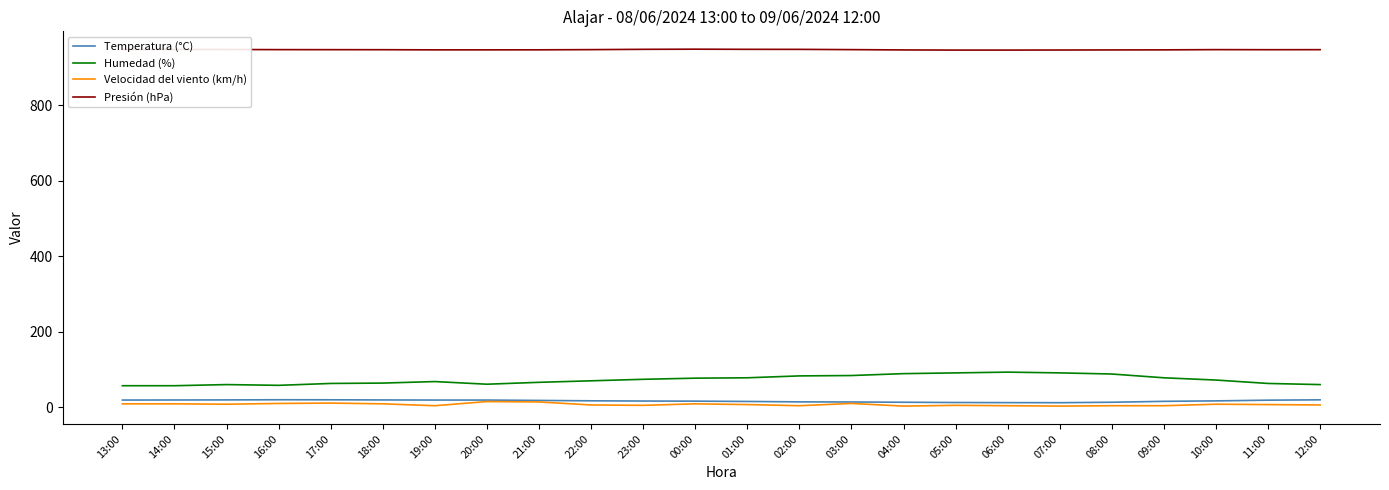

True or false: Presión (hPa) and Temperatura (°C) intersect in this chart.

False